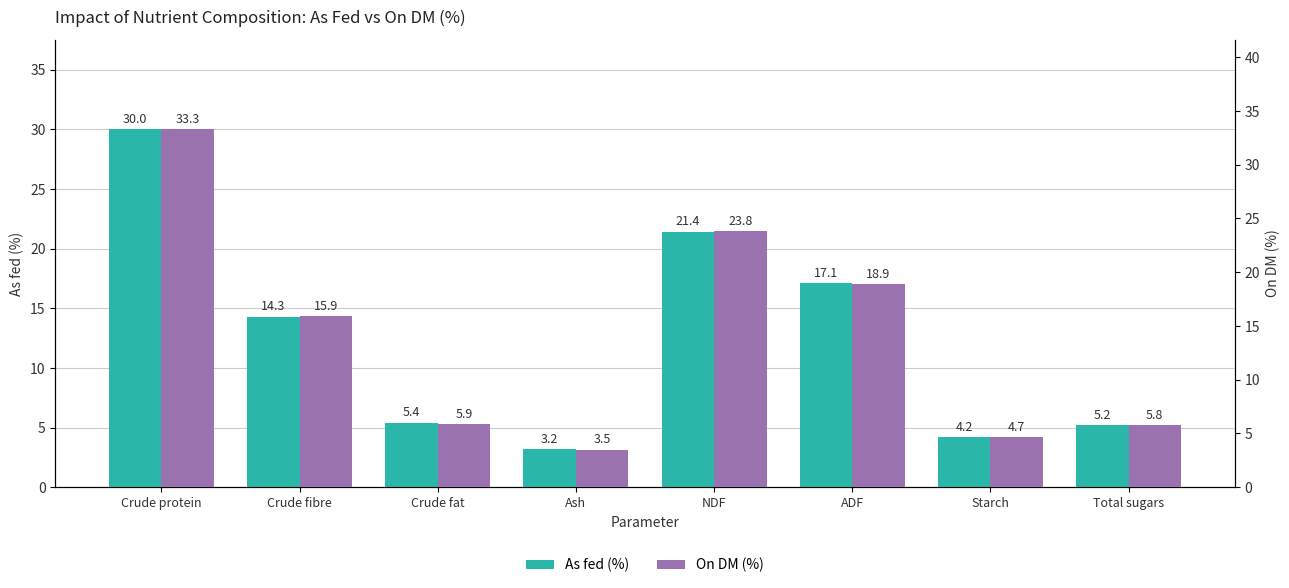

What is the sum of the On DM (%) values at Total sugars and NDF?

29.6